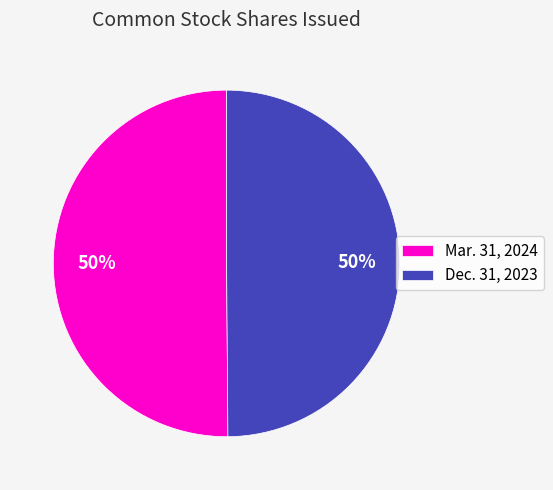

How many slices are in this pie chart?

2